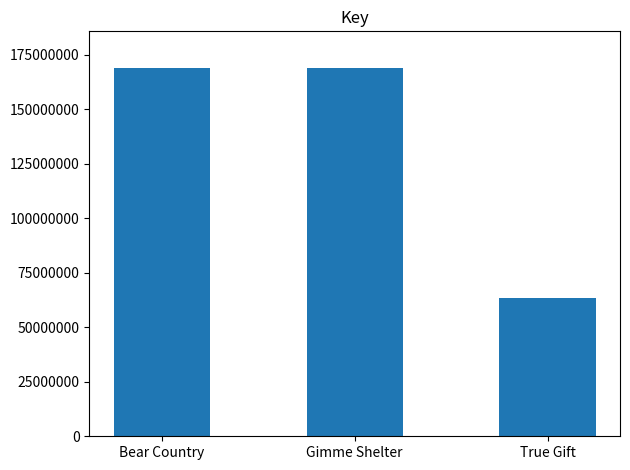

Which has a higher value, Bear Country or True Gift?

Bear Country